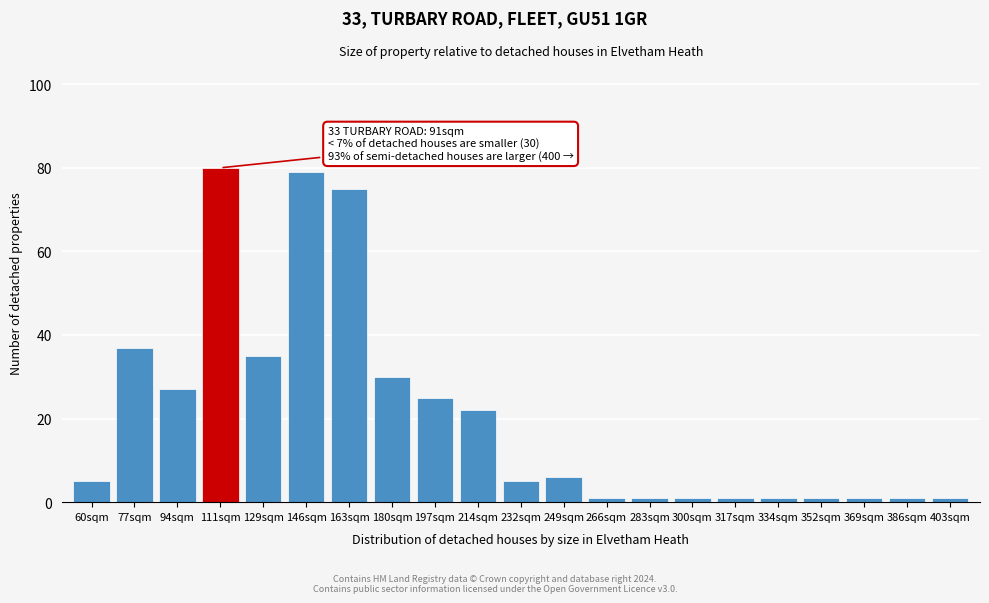

Reading right to left, what are all the values shown in this chart?

403sqm=1	386sqm=1	369sqm=1	352sqm=1	334sqm=1	317sqm=1	300sqm=1	283sqm=1	266sqm=1	249sqm=6	232sqm=5	214sqm=22	197sqm=25	180sqm=30	163sqm=75	146sqm=79	129sqm=35	111sqm=80	94sqm=27	77sqm=37	60sqm=5